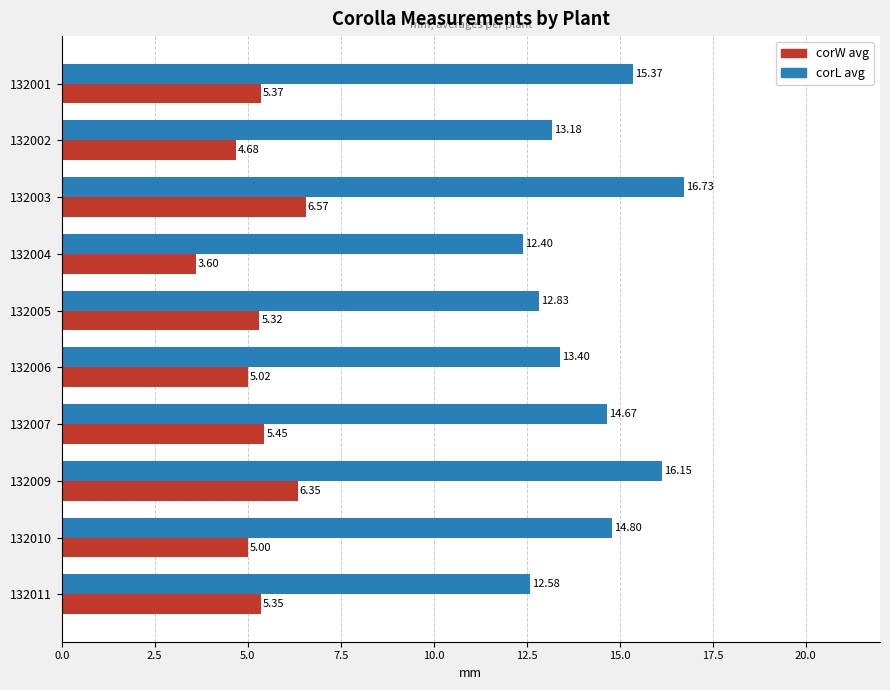

Which series changed the most between 132002 and 132009?

corL avg